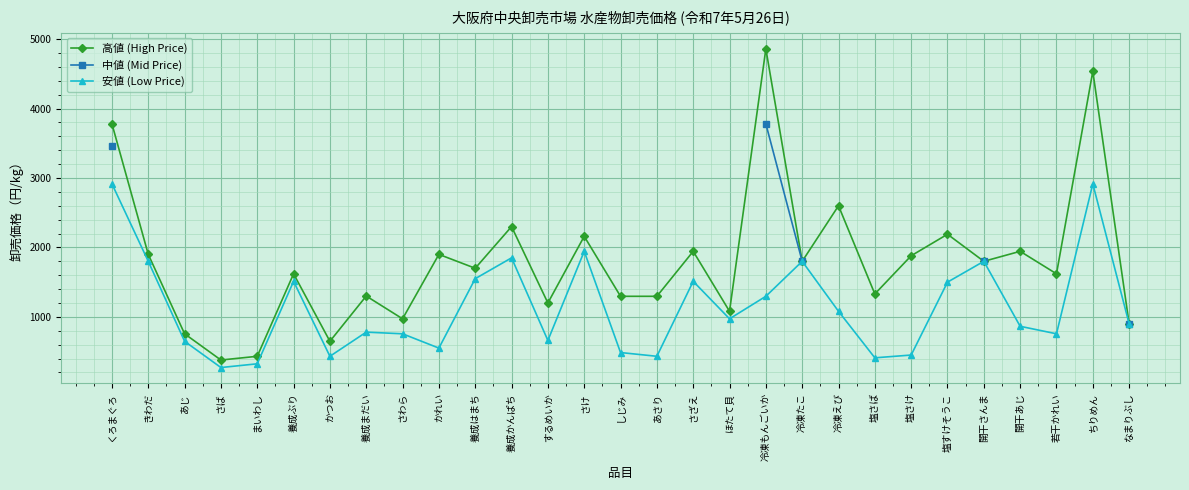

What is the value of the 安値 (Low Price) point at the 7th from the left?

432